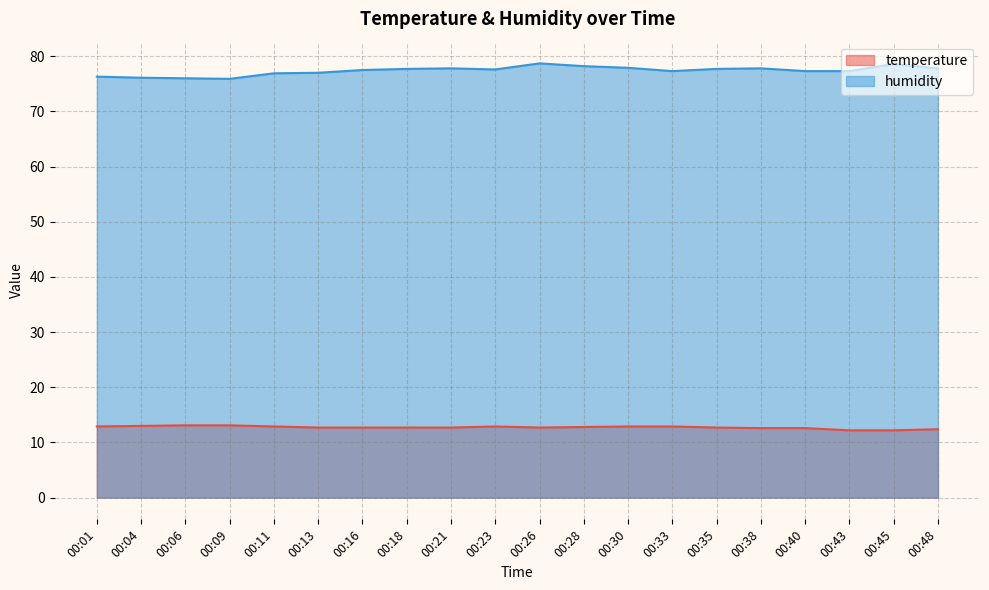

True or false: humidity has more than 1 interior local peaks.

True